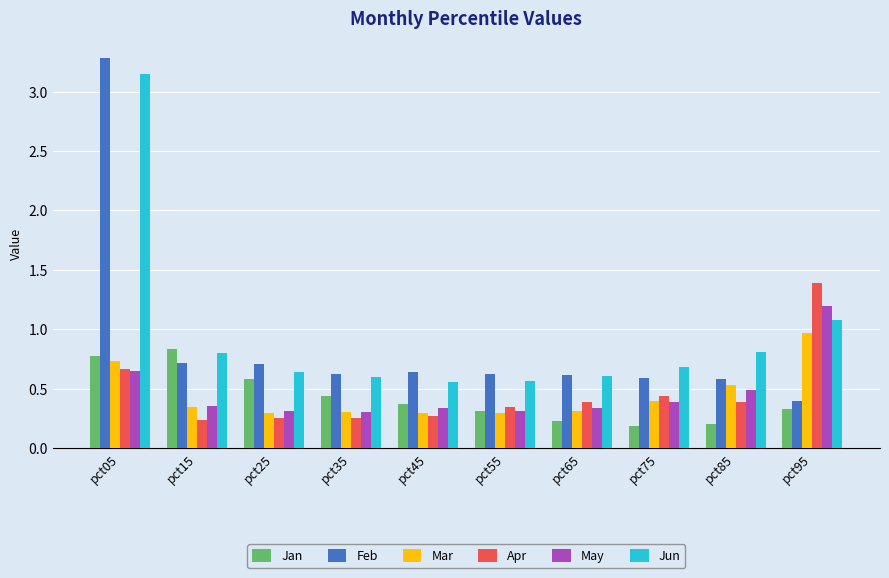

Count the number of categories in the chart.

10